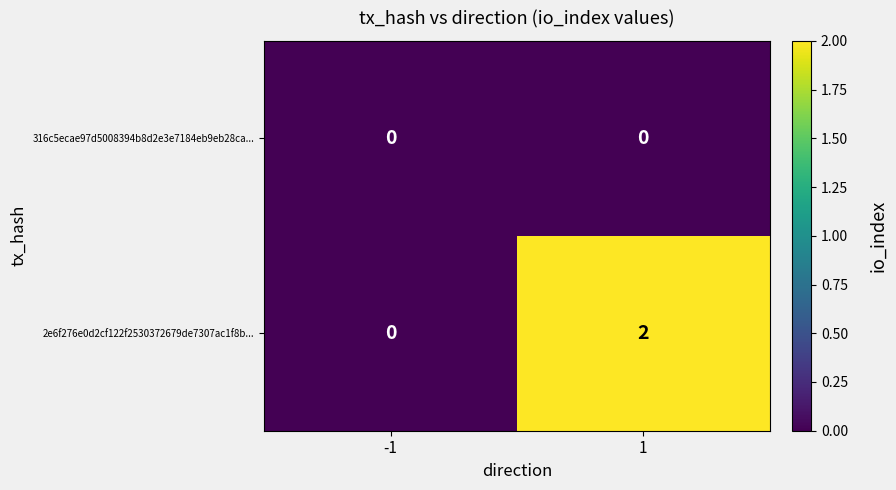

Is the value of 2e6f276e0d2cf122f2530372679de7307ac1f8b... at 1 greater than the value of 316c5ecae97d5008394b8d2e3e7184eb9eb28ca... at -1?

Yes